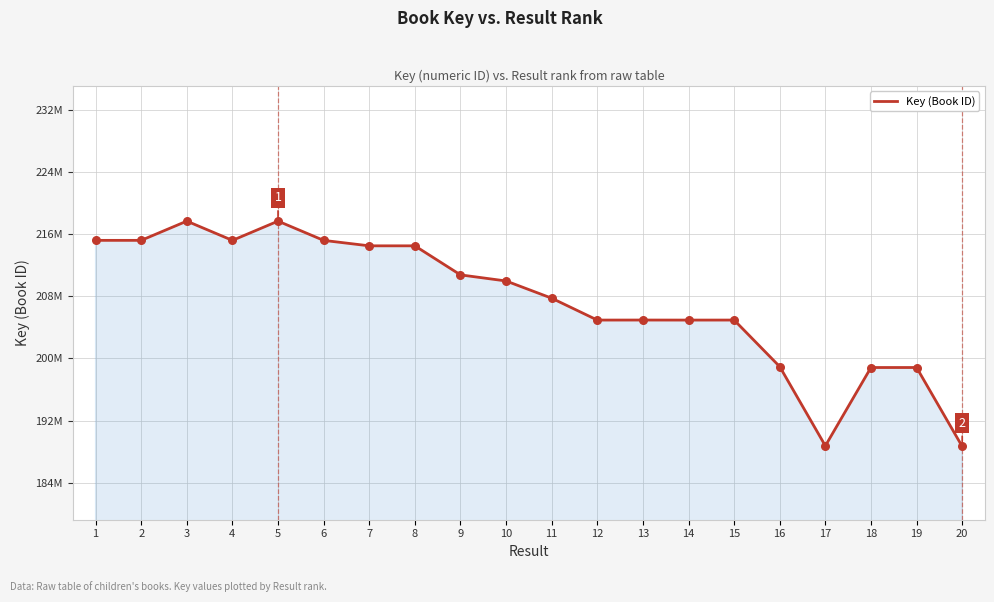

What is the change in value from 10 to 11?

-2218098